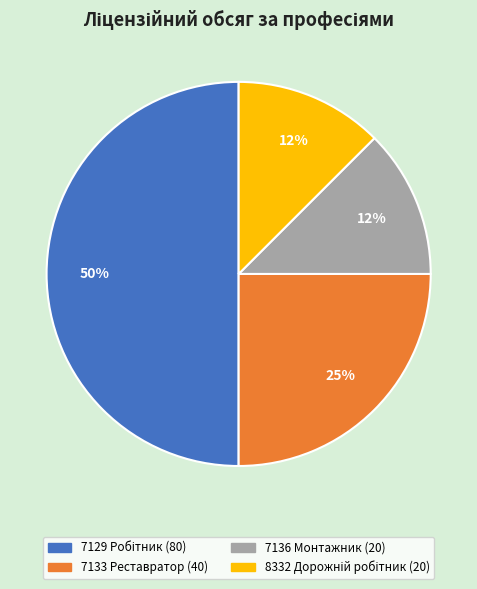

How many segments does this pie chart have?

4